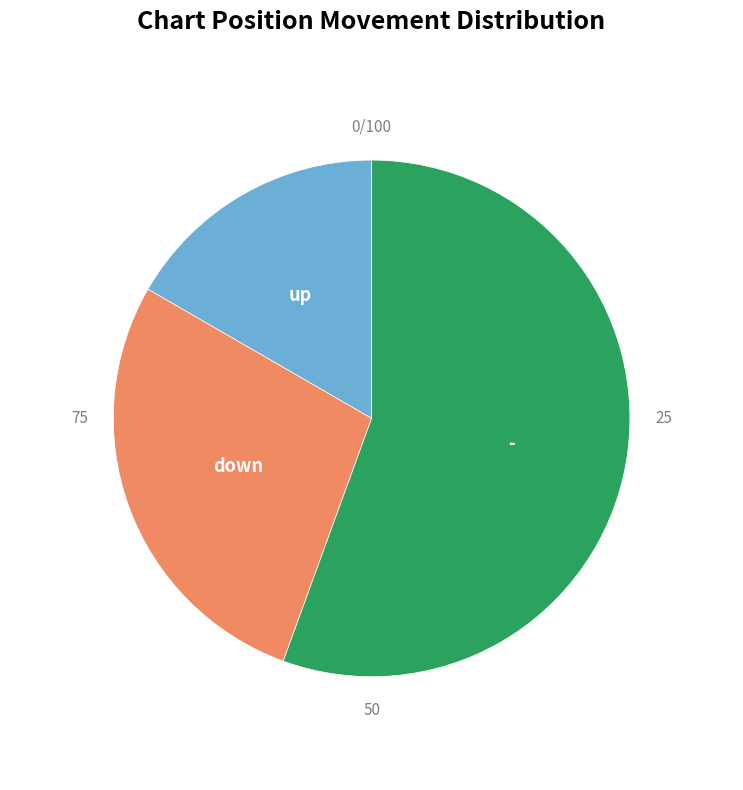

How many segments does this pie chart have?

3